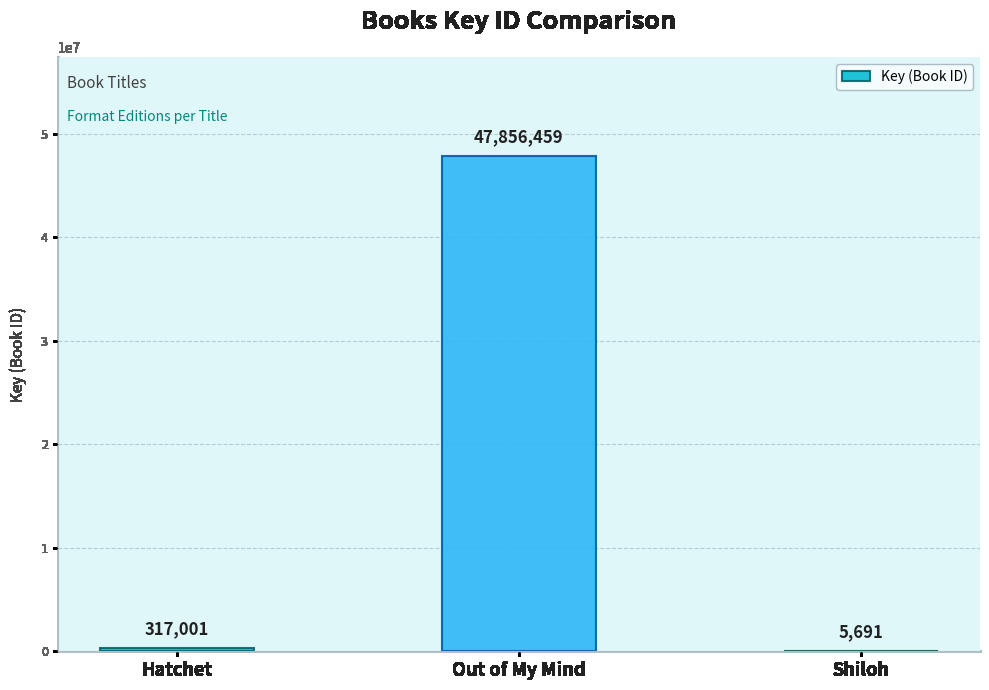

What is the sum of the values at Shiloh and Out of My Mind?

47862150